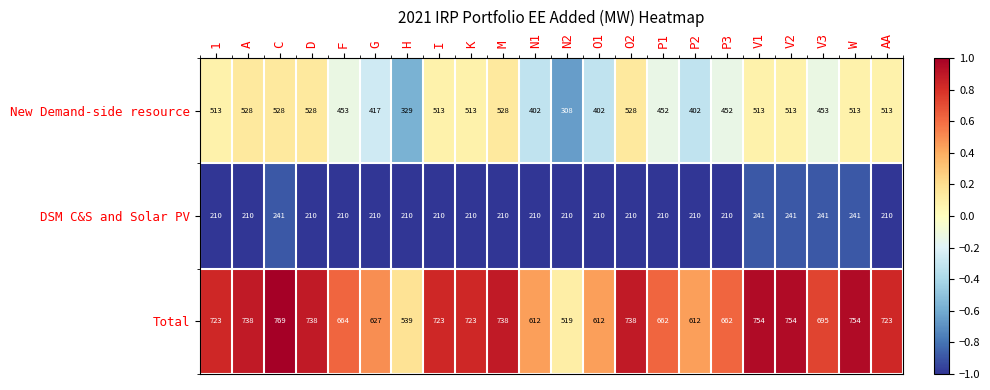

What is the average value of the DSM C&S and Solar PV series?

217